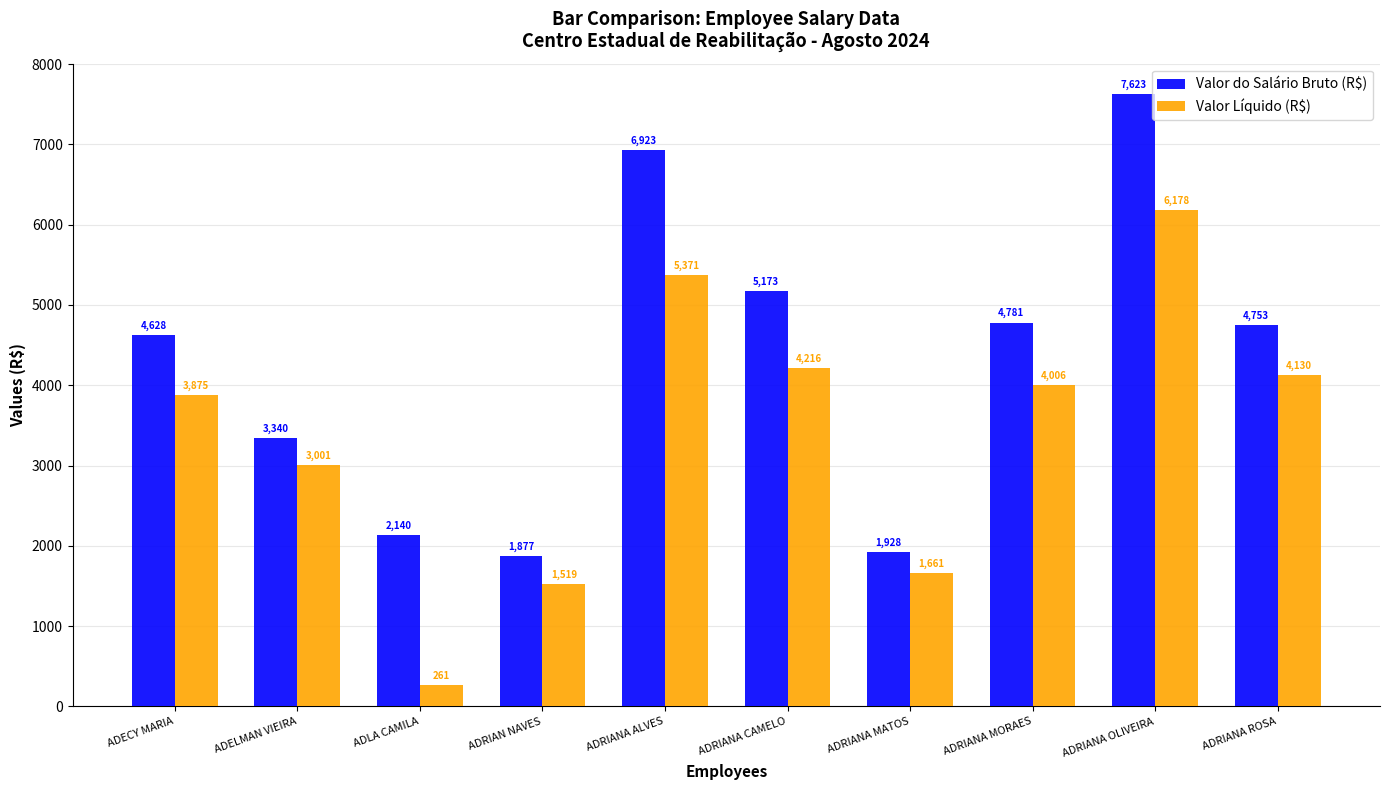

What is the sum of the Valor do Salário Bruto (R$) values at ADRIANA MATOS and ADRIAN NAVES?

3805.0